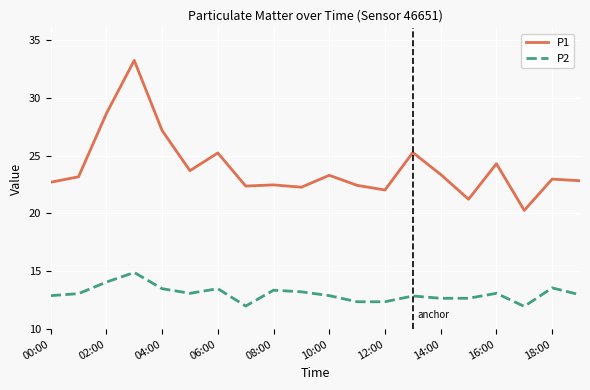

List the series in order of their overall mean, lowest first.

P2, P1